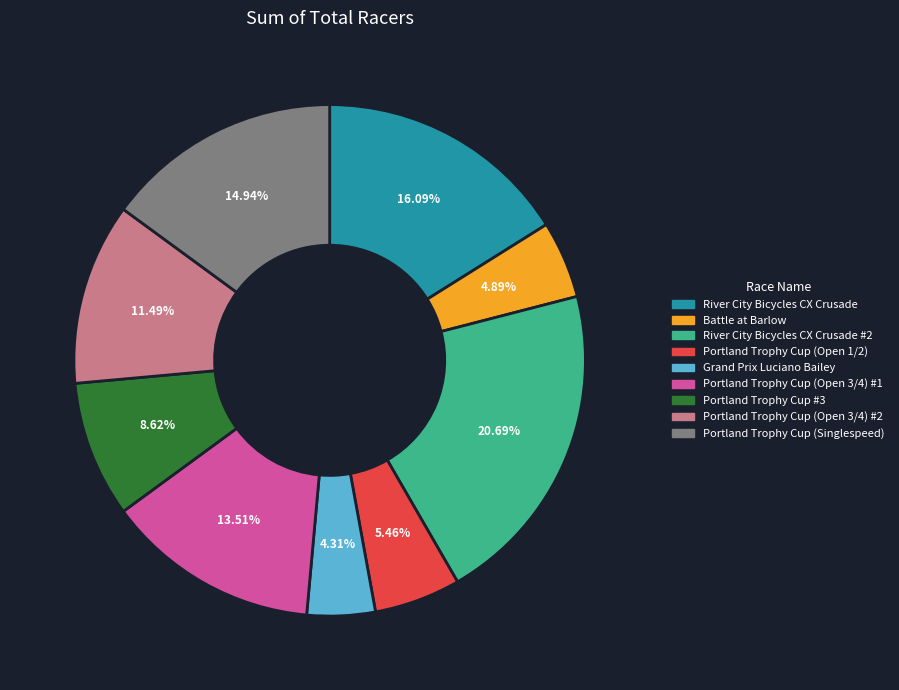

Is there any slice that represents more than half of the pie?

No